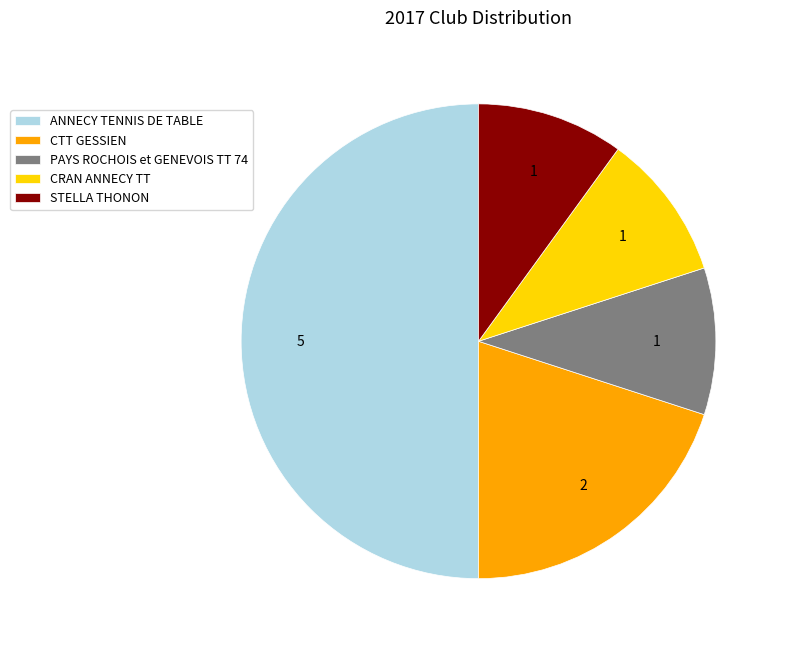

Approximately how many times larger is the value at ANNECY TENNIS DE TABLE compared to PAYS ROCHOIS et GENEVOIS TT 74?

5.0